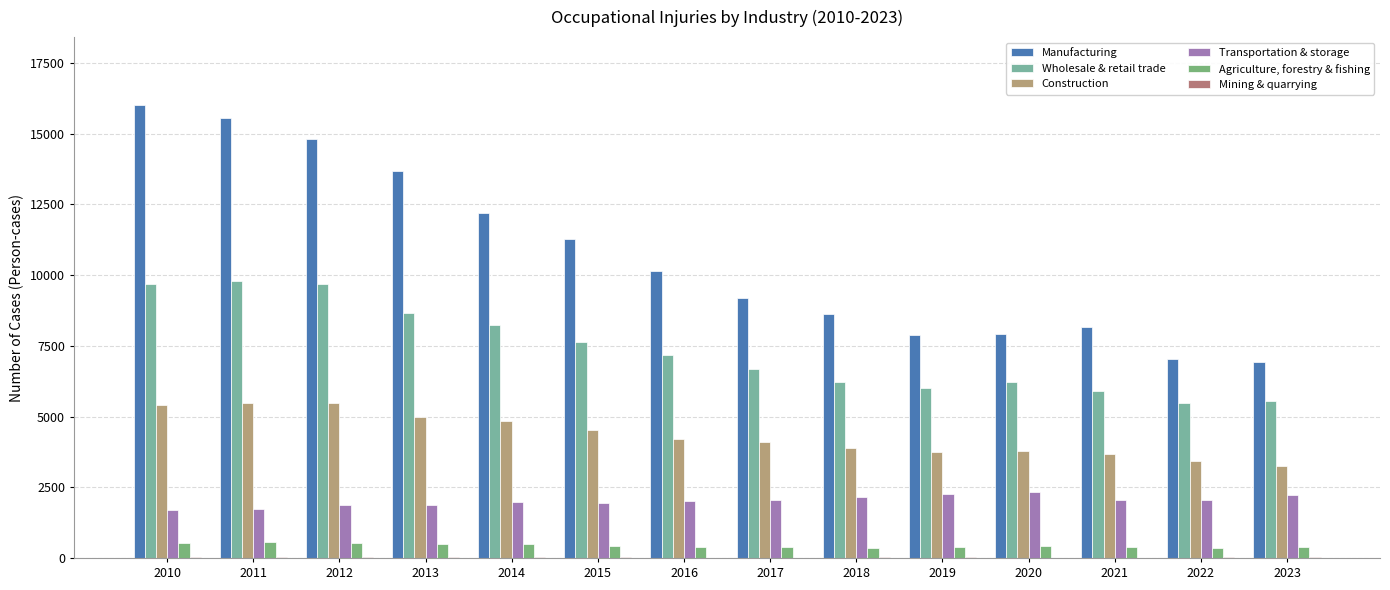

At which label does Transportation & storage first exceed 2059?

2017